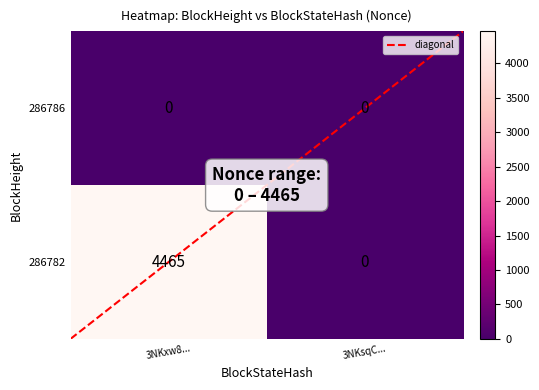

Which label corresponds to the largest value in the chart?

3NKxw8...